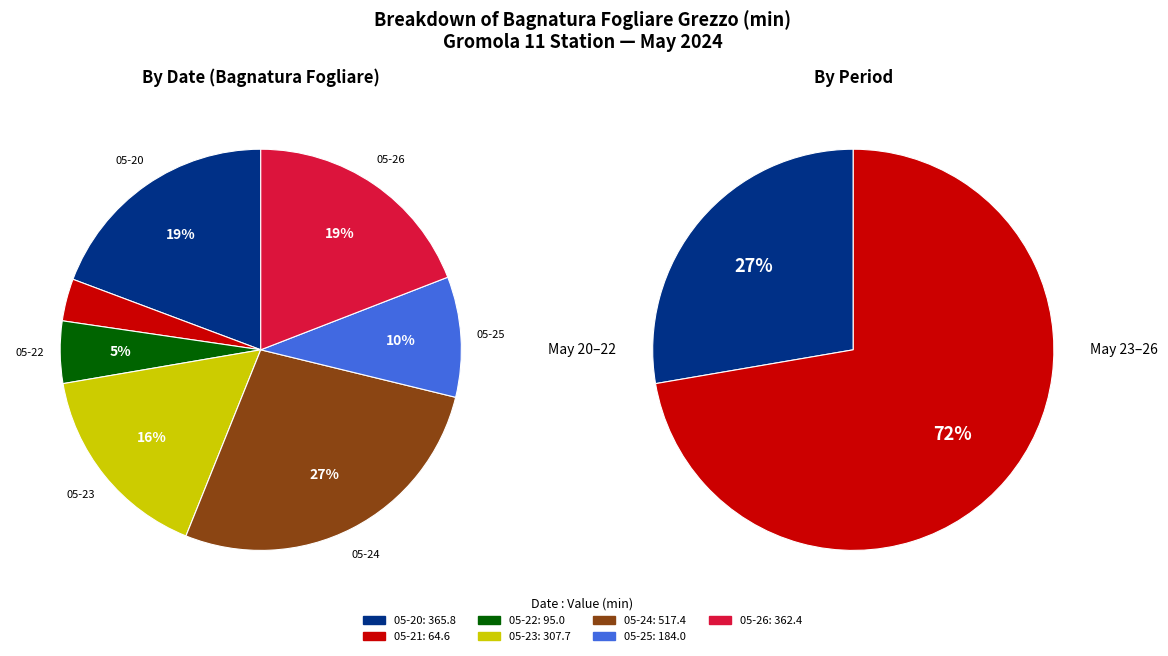

The 2024-05-20 slice represents 19% of the pie. True or false?

True